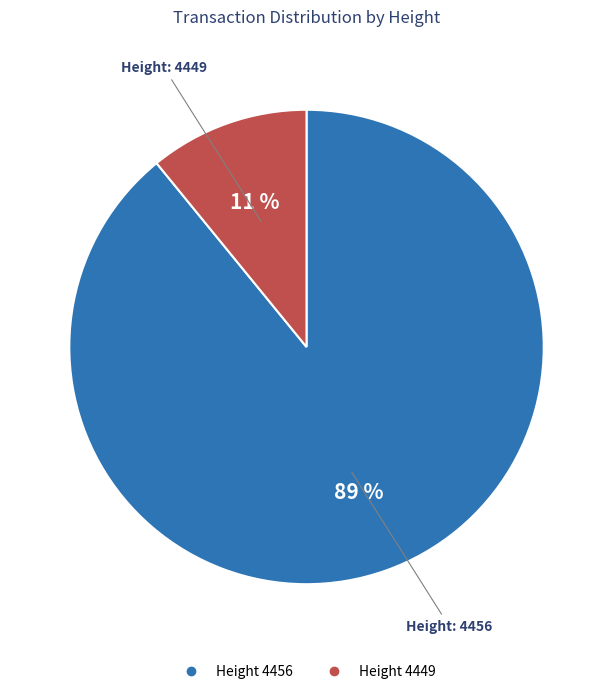

How many segments does this pie chart have?

2